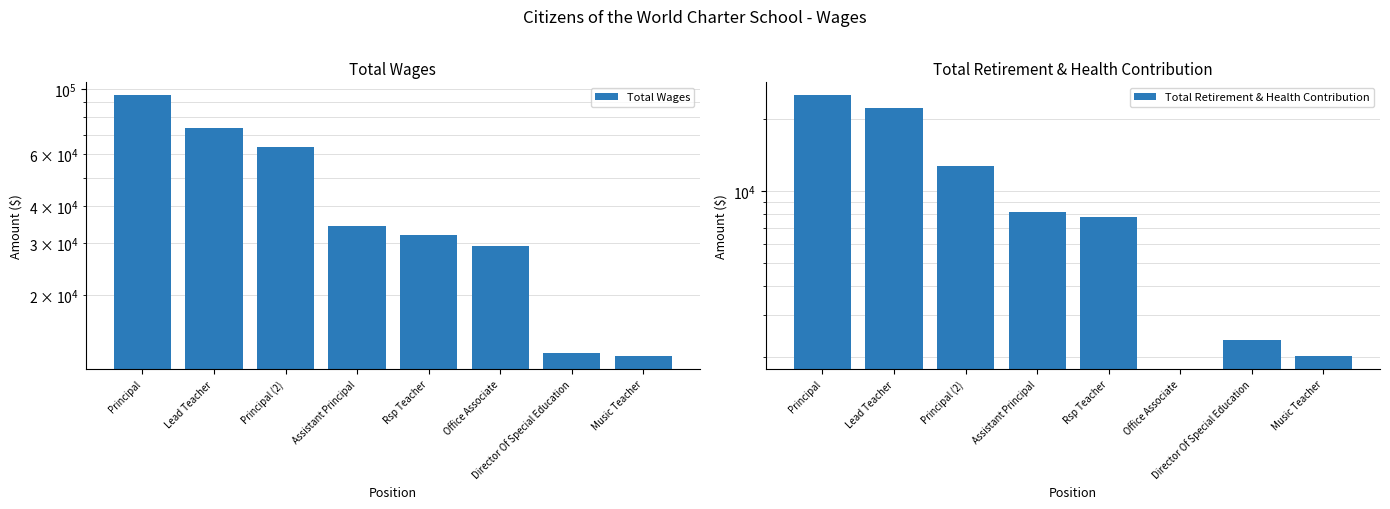

The Total Retirement & Health Contribution series shows 2027.0 at Music Teacher. True or false?

True